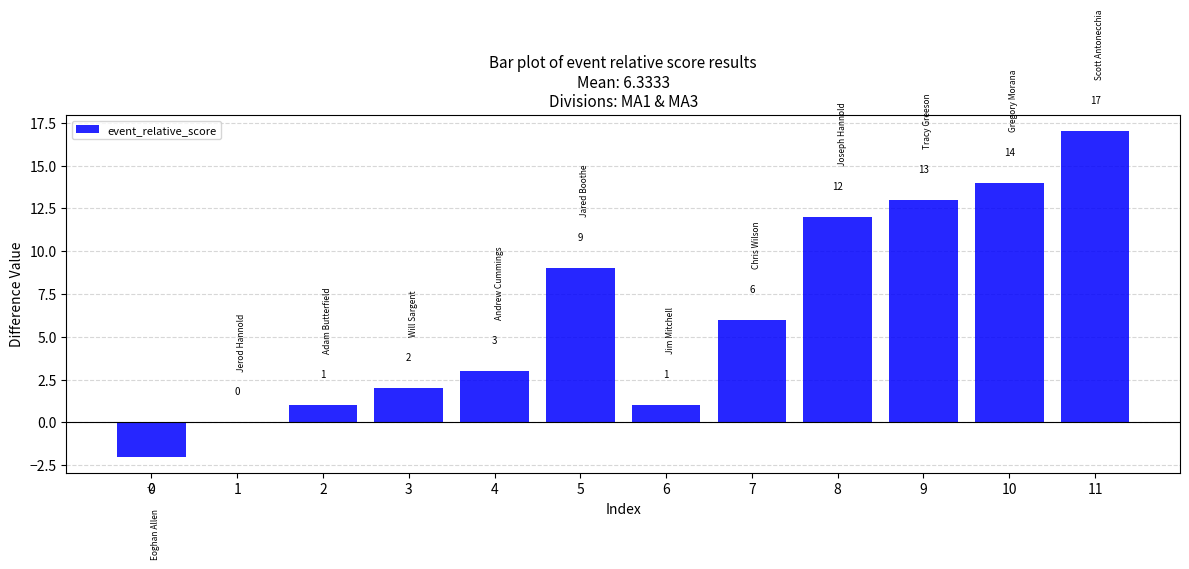

Count the number of categories in the chart.

12